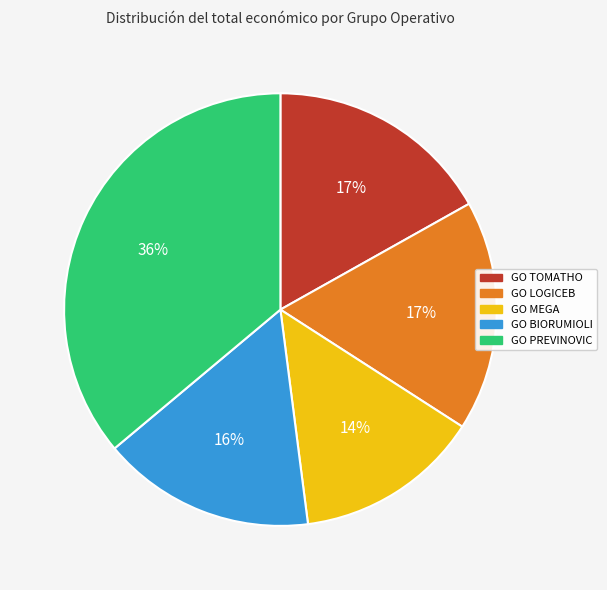

Which category has the biggest portion of the pie?

GO PREVINOVIC